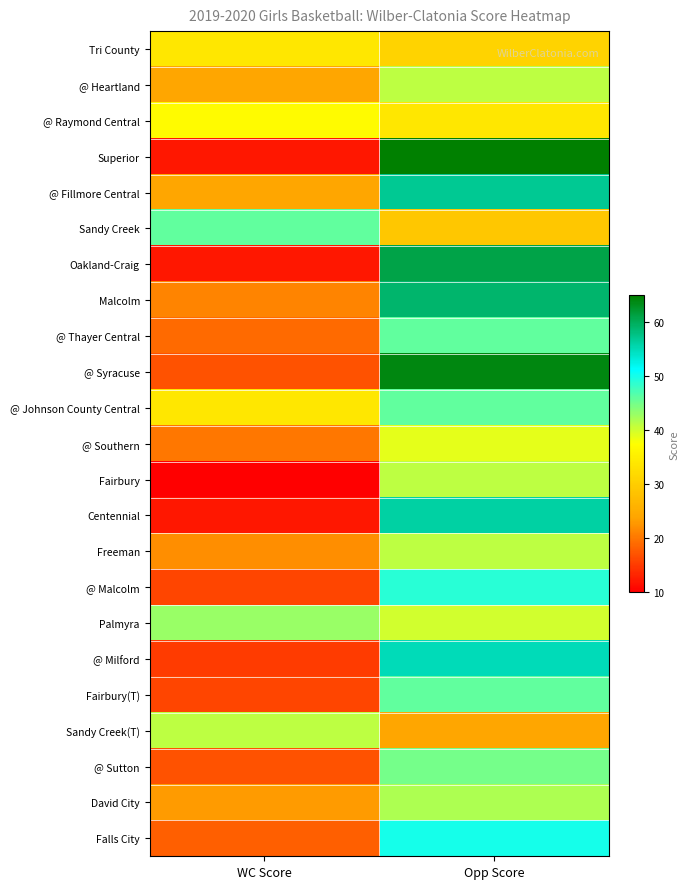

What is the total value across all series at Opp Score?

1061